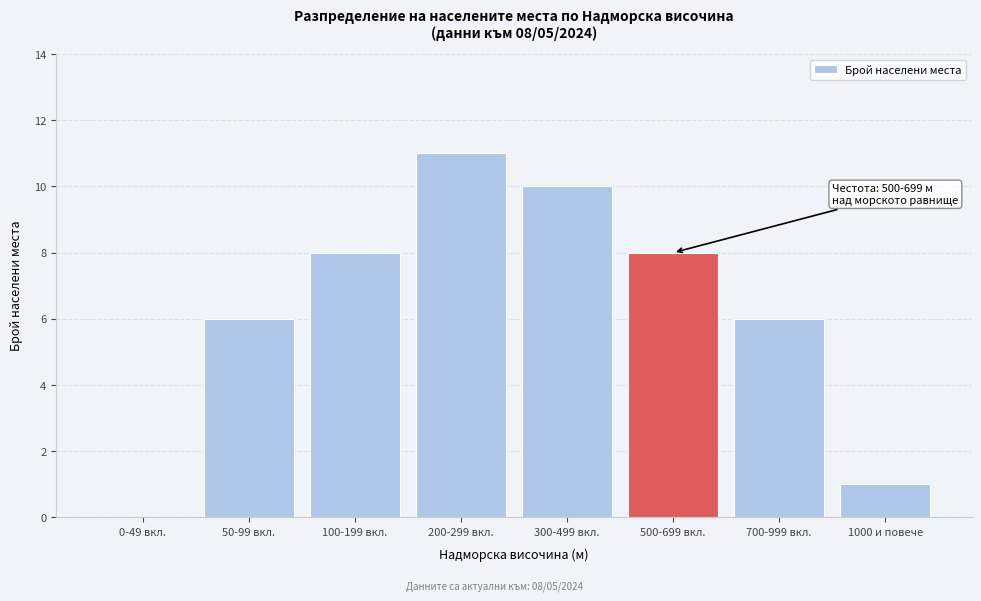

Reading right to left, transcribe all the data shown in this chart.

1000 и повече=1	700-999 вкл.=6	500-699 вкл.=8	300-499 вкл.=10	200-299 вкл.=11	100-199 вкл.=8	50-99 вкл.=6	0-49 вкл.=0